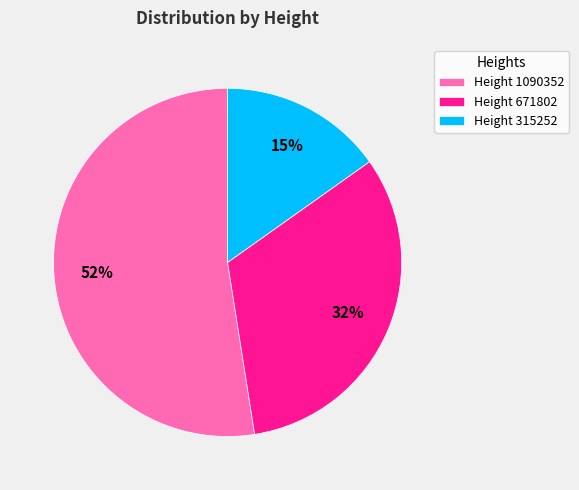

The Height 315252 slice represents 24% of the pie. True or false?

False